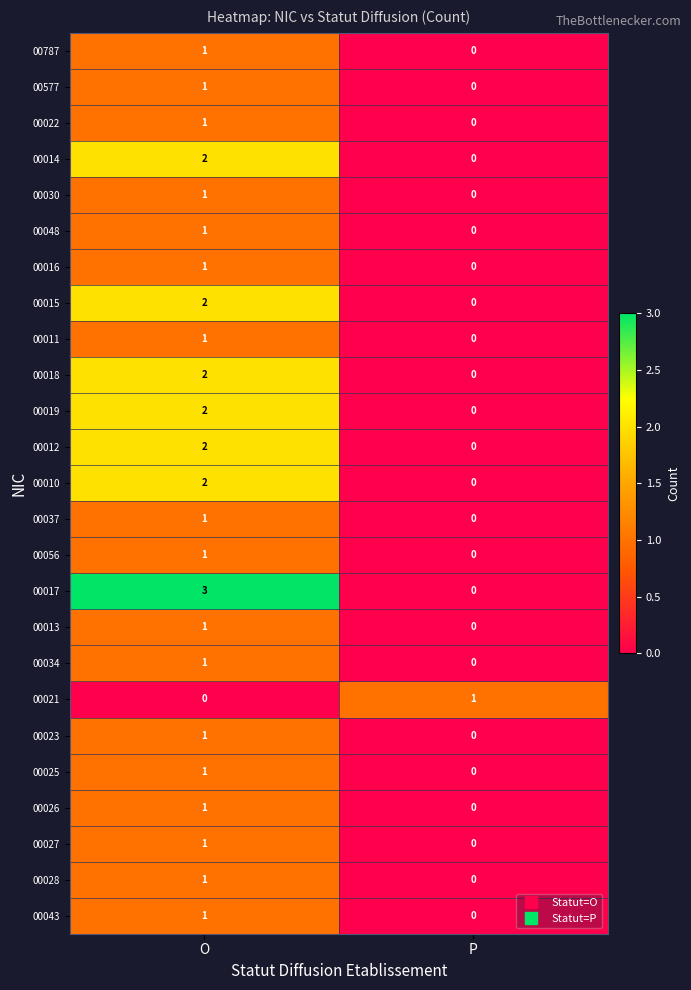

Rank the categories by 00019 value from highest to lowest.

O, P